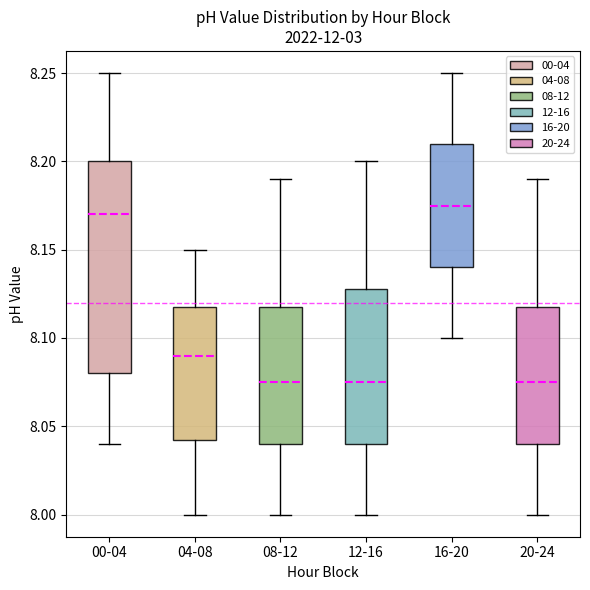

Where does the median line of the box for 20-24 sit on the y-axis? The values are not printed on the chart, so give them approximately, as read against the axis.

8.075